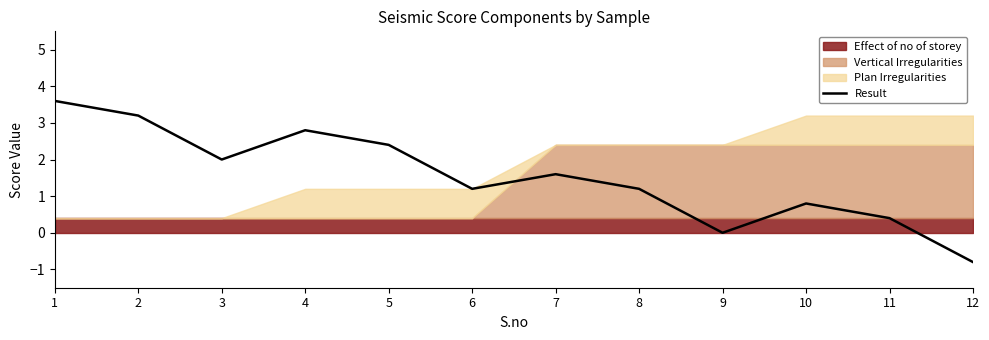

Count the number of categories in the chart.

12